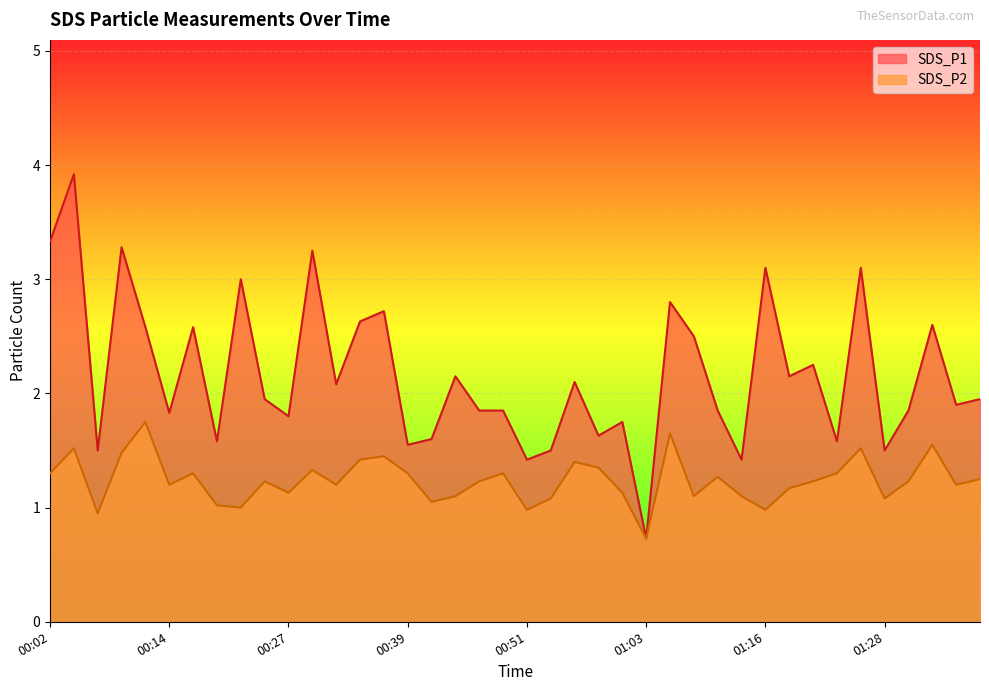

How many categories are shown in the chart?

40